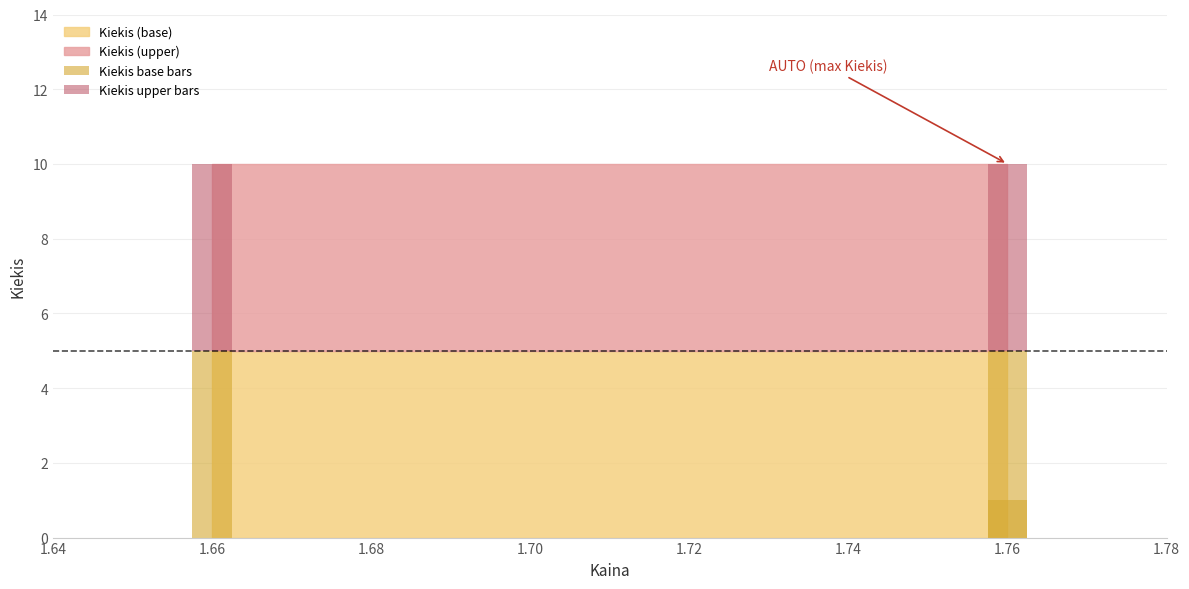

How many bars are there in each group?

2